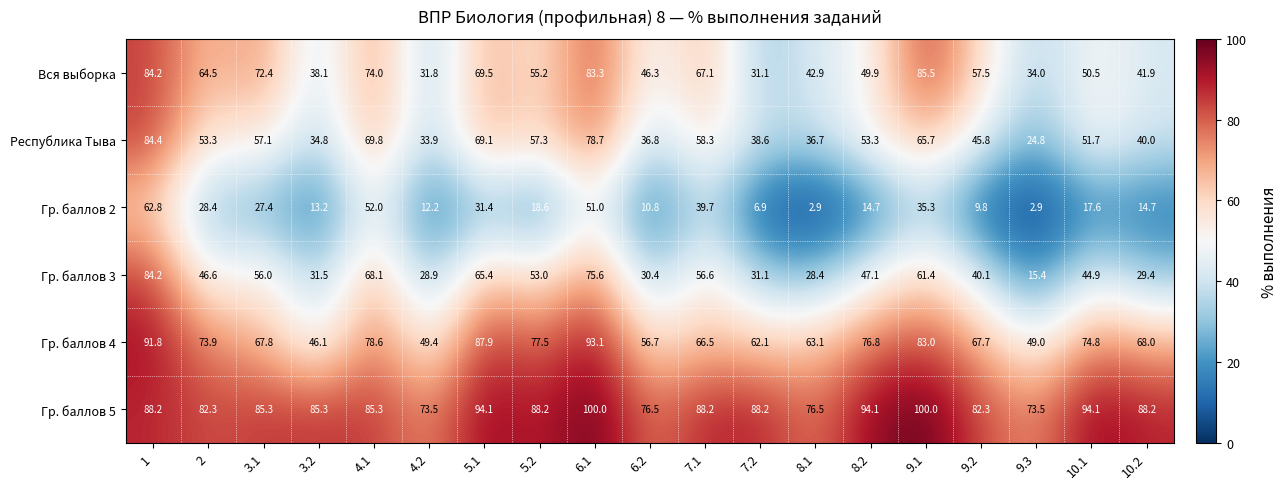

What is the sum of the Гр. баллов 4 values at 7.2 and 8.1?

125.2